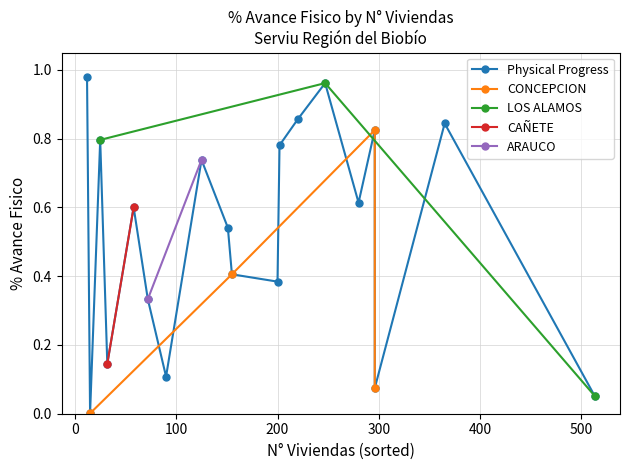

What is the value of the 17th point from the left?

0.1